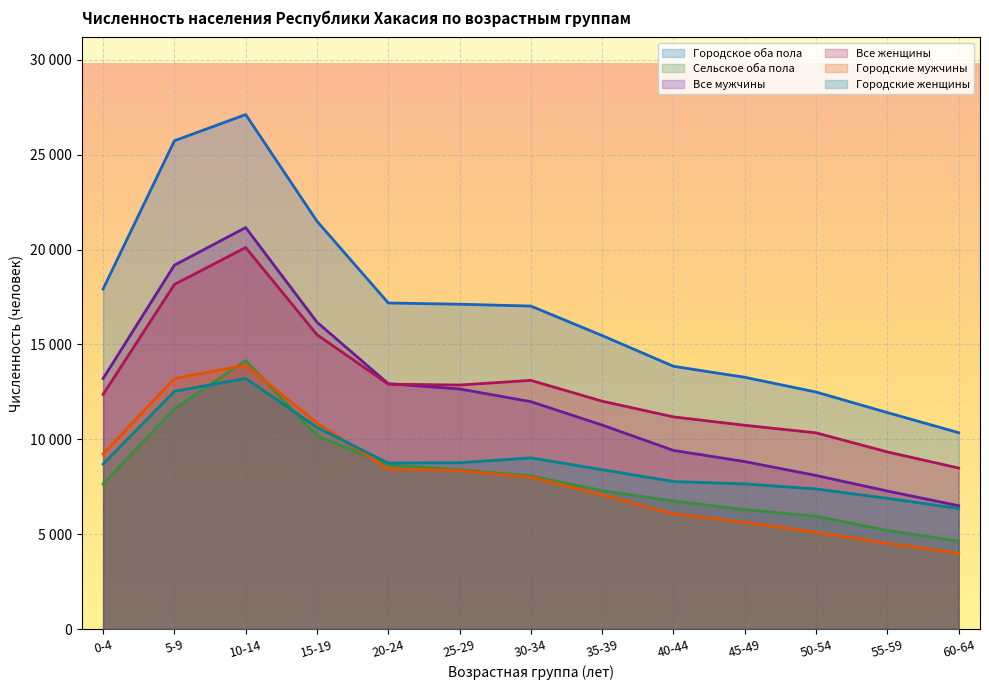

At which category does the chart reach its minimum across all series?

60-64